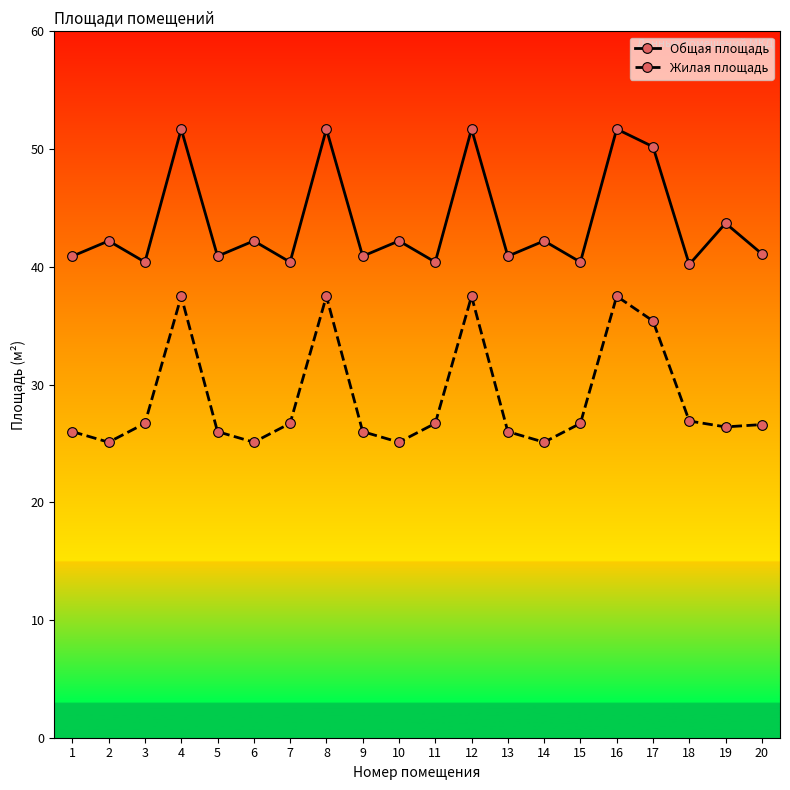

Rank the series by their average value, from lowest to highest.

Жилая площадь, Общая площадь